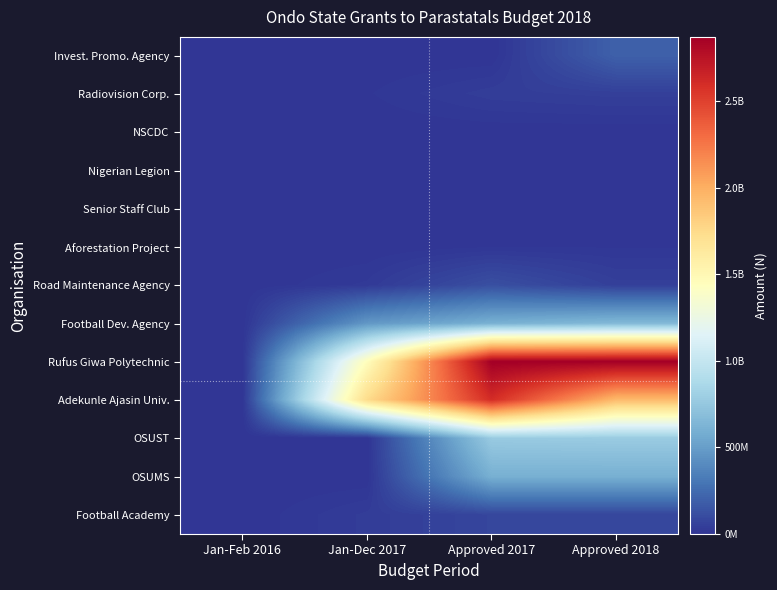

At how many categories does at least one series exceed 2655238853?

2